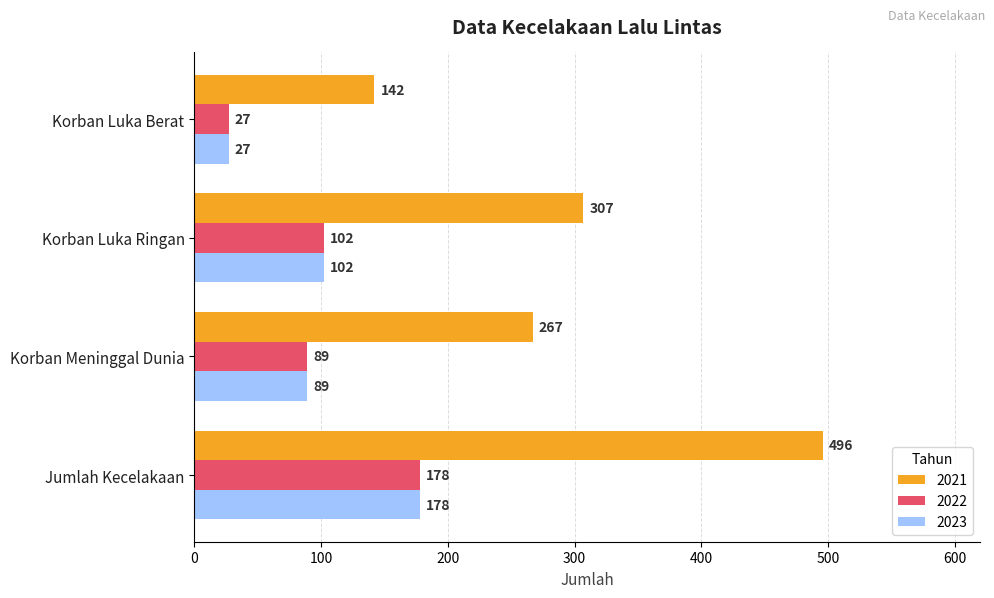

What value does the 2021 series have at Korban Luka Berat?

142